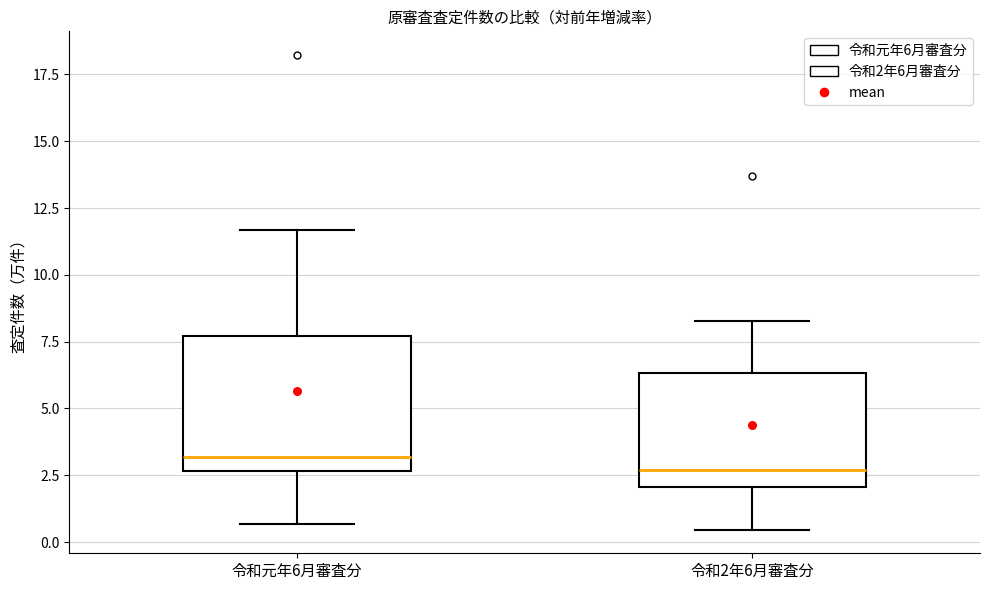

Reading left to right, read every box against the y-axis: the position of its median line, the range the box covers, and the ends of its whiskers. The values are not printed on the chart, so give them approximately, as read against the axis.

令和元年6月審査分: median 3.0, box 2.5 to 7.5, whiskers 0.5 to 11.5
令和2年6月審査分: median 2.5, box 2.0 to 6.5, whiskers 0.5 to 8.5